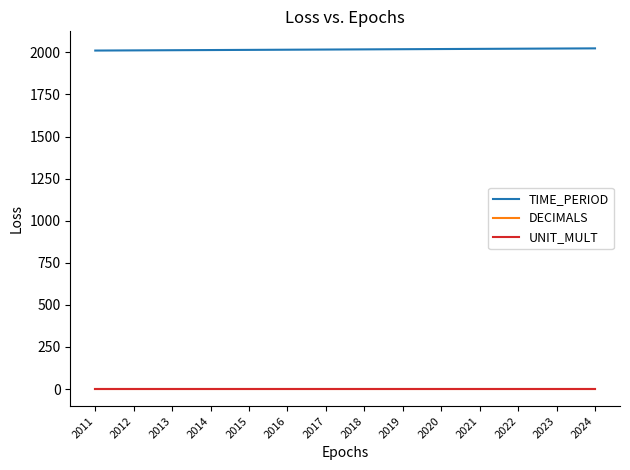

True or false: UNIT_MULT and TIME_PERIOD cross at least once.

False